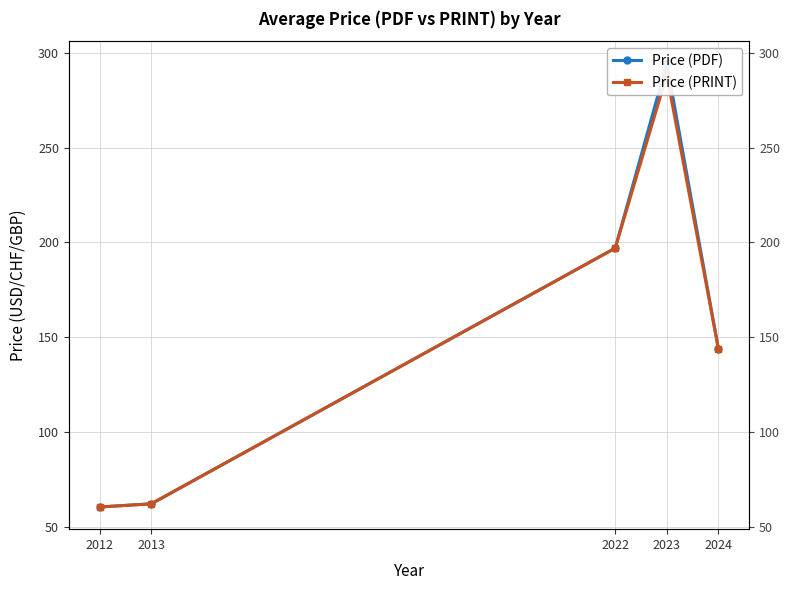

At which label is Price (PRINT) closest to 174?

2022